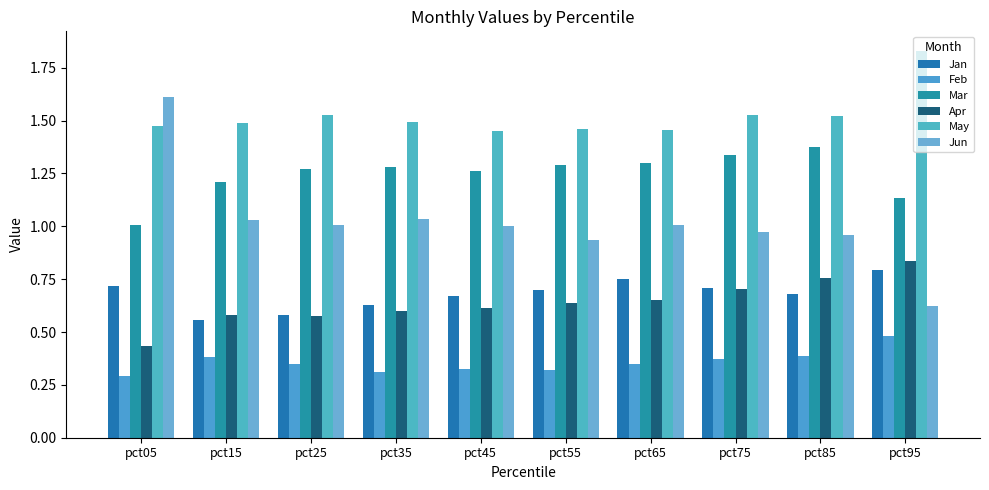

List the series in order of their peak value, lowest first.

Feb, Jan, Apr, Mar, Jun, May